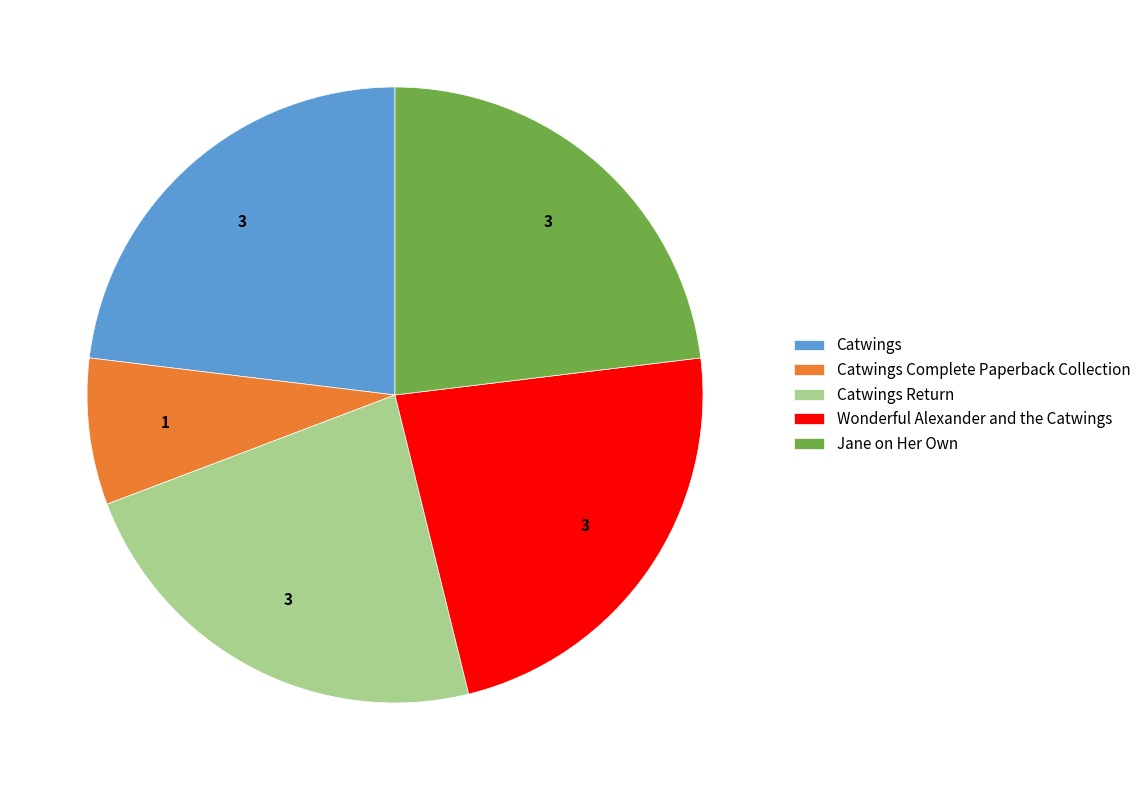

Approximately how many times larger is the value at Catwings Complete Paperback Collection compared to Wonderful Alexander and the Catwings?

0.3